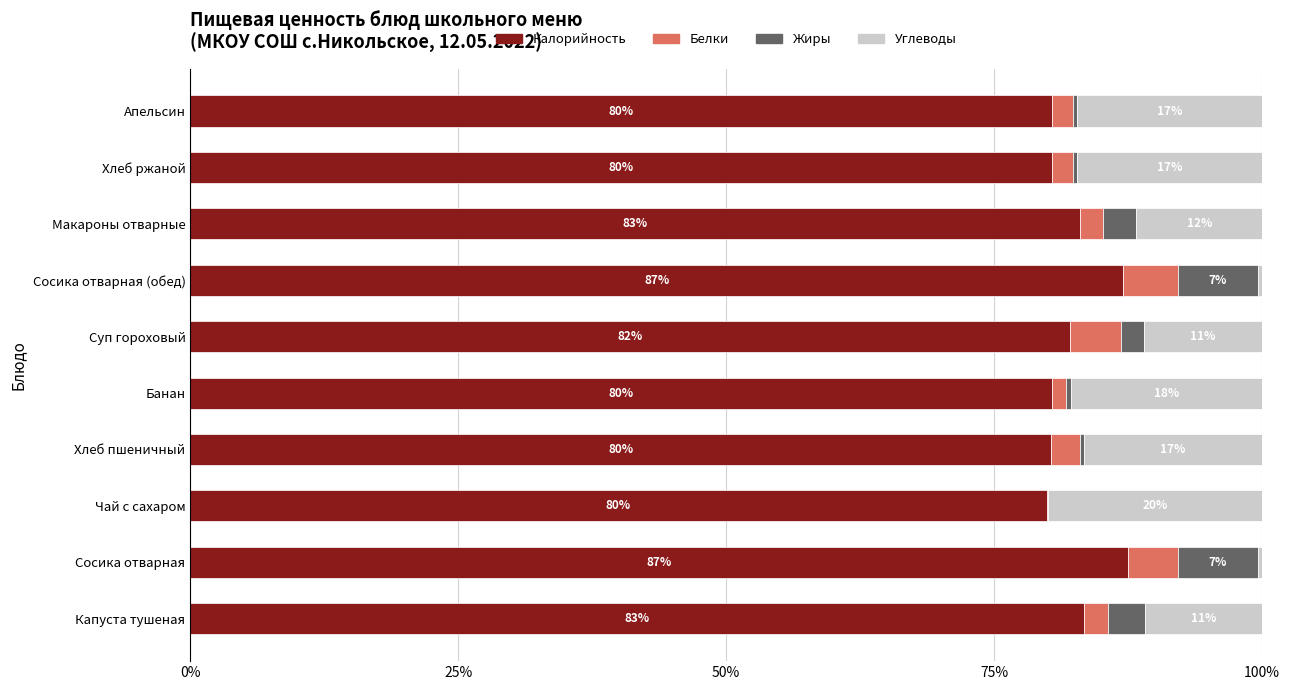

What is the maximum value for Калорийность?

87.5